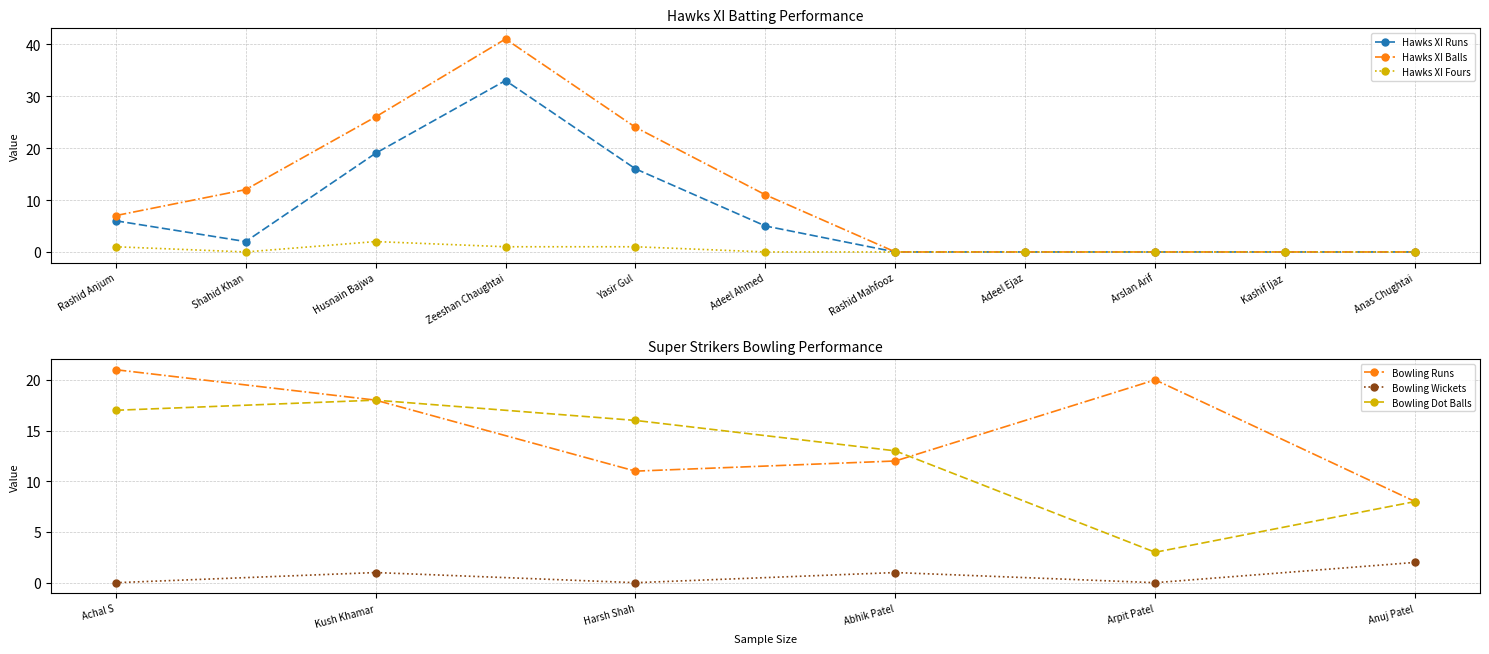

Where is the first local maximum for Hawks XI Balls?

Zeeshan Chaughtai